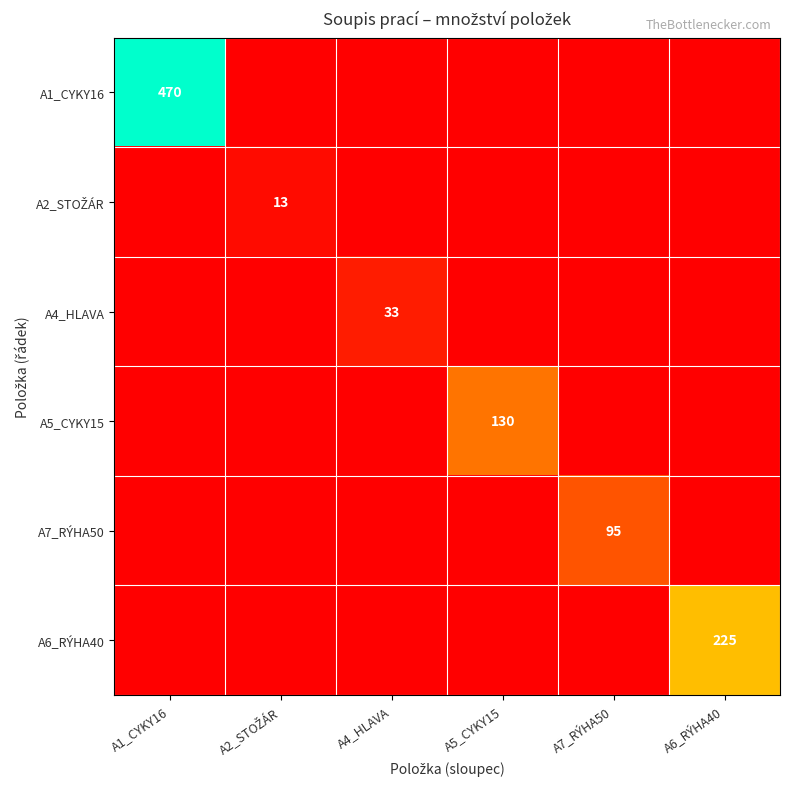

What is the difference between the highest and lowest values at A2_STOŽÁR?

13